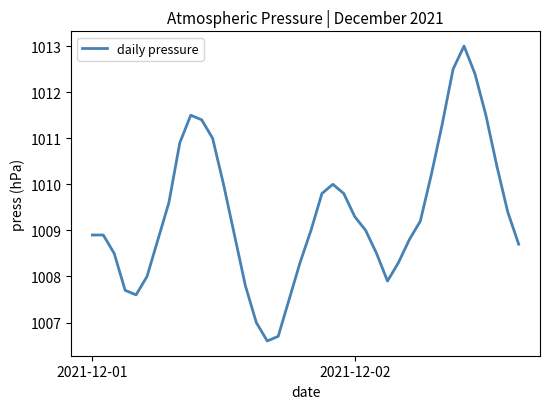

What is the greatest value displayed?

1013.0